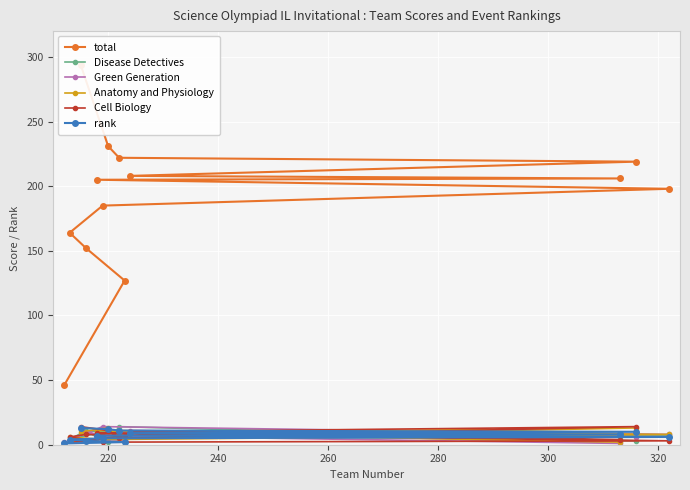

How many intersections are there between rank and Anatomy and Physiology?

6